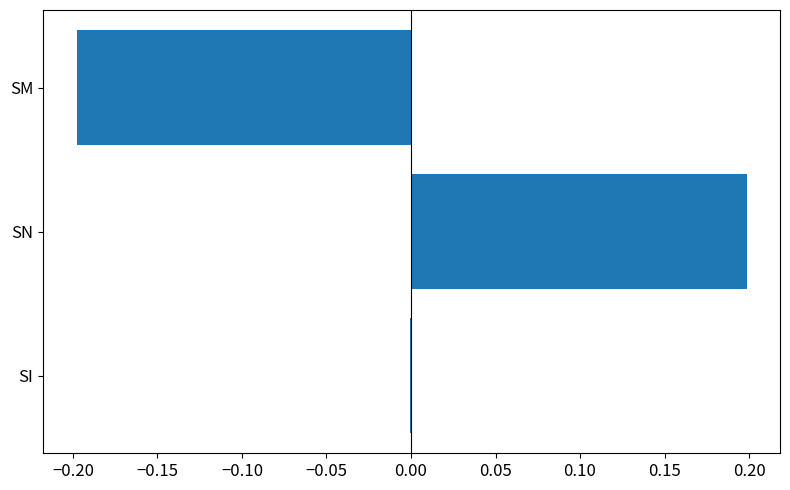

The value at SN is 0.3. True or false?

False